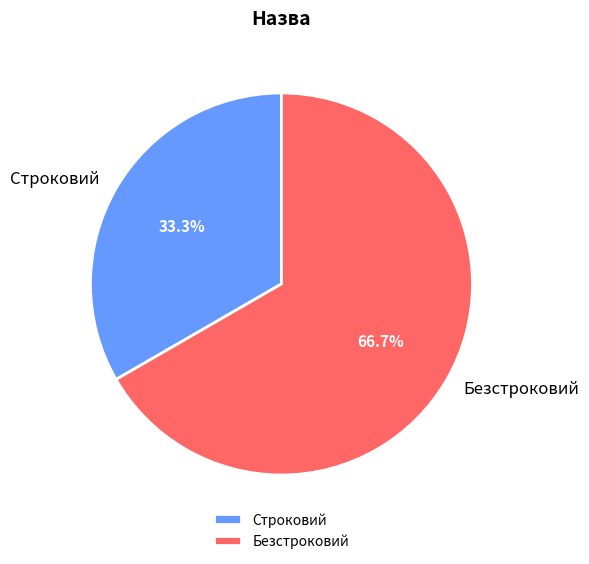

Which has a higher value, Безстроковий or Строковий?

Безстроковий